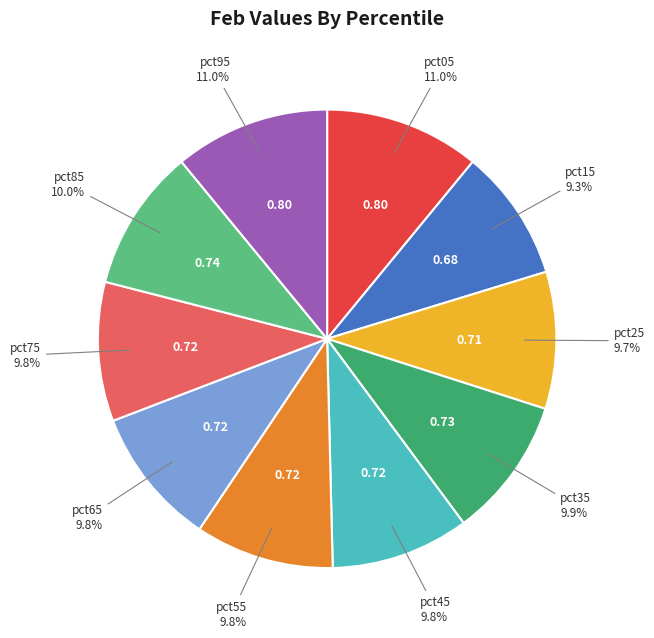

Does any single category account for the majority?

No